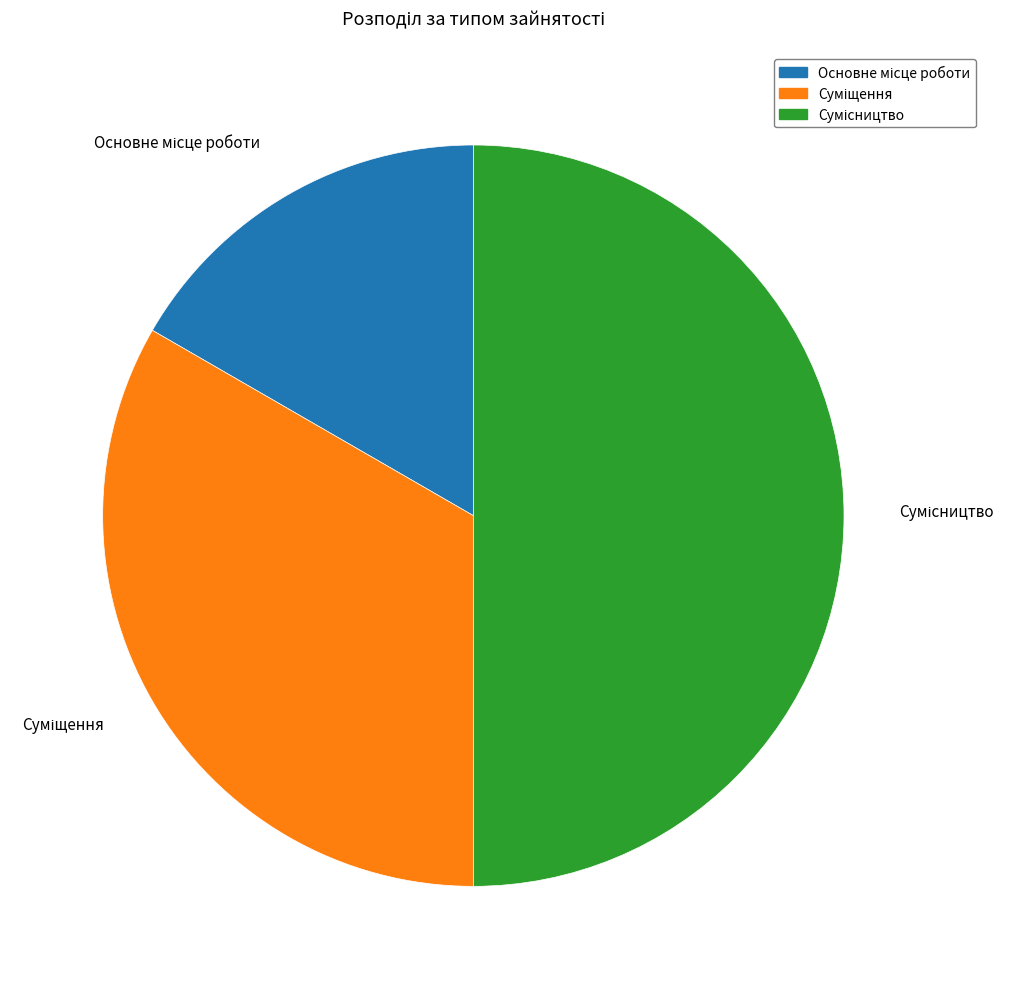

Rank the categories by value from highest to lowest.

Сумісництво, Суміщення, Основне місце роботи